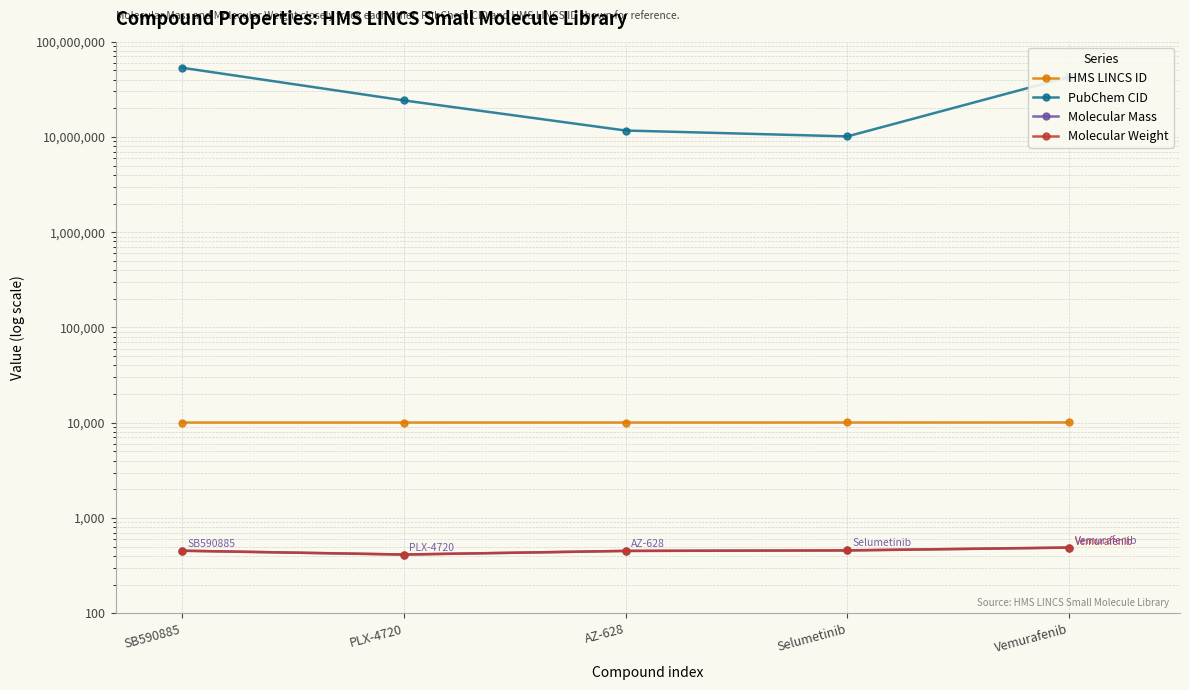

The value of Molecular Weight at AZ-628 is 451.5. True or false?

True